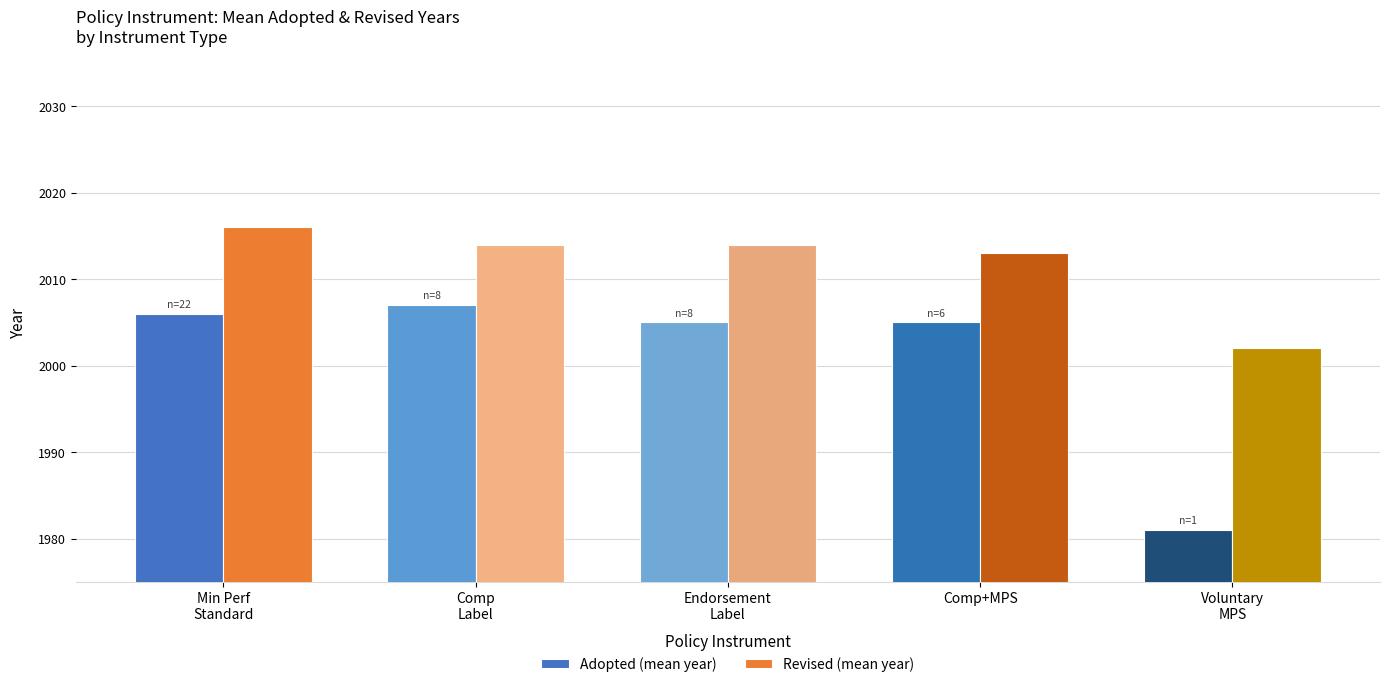

At which label does Adopted (mean year) reach its peak?

Comp
Label